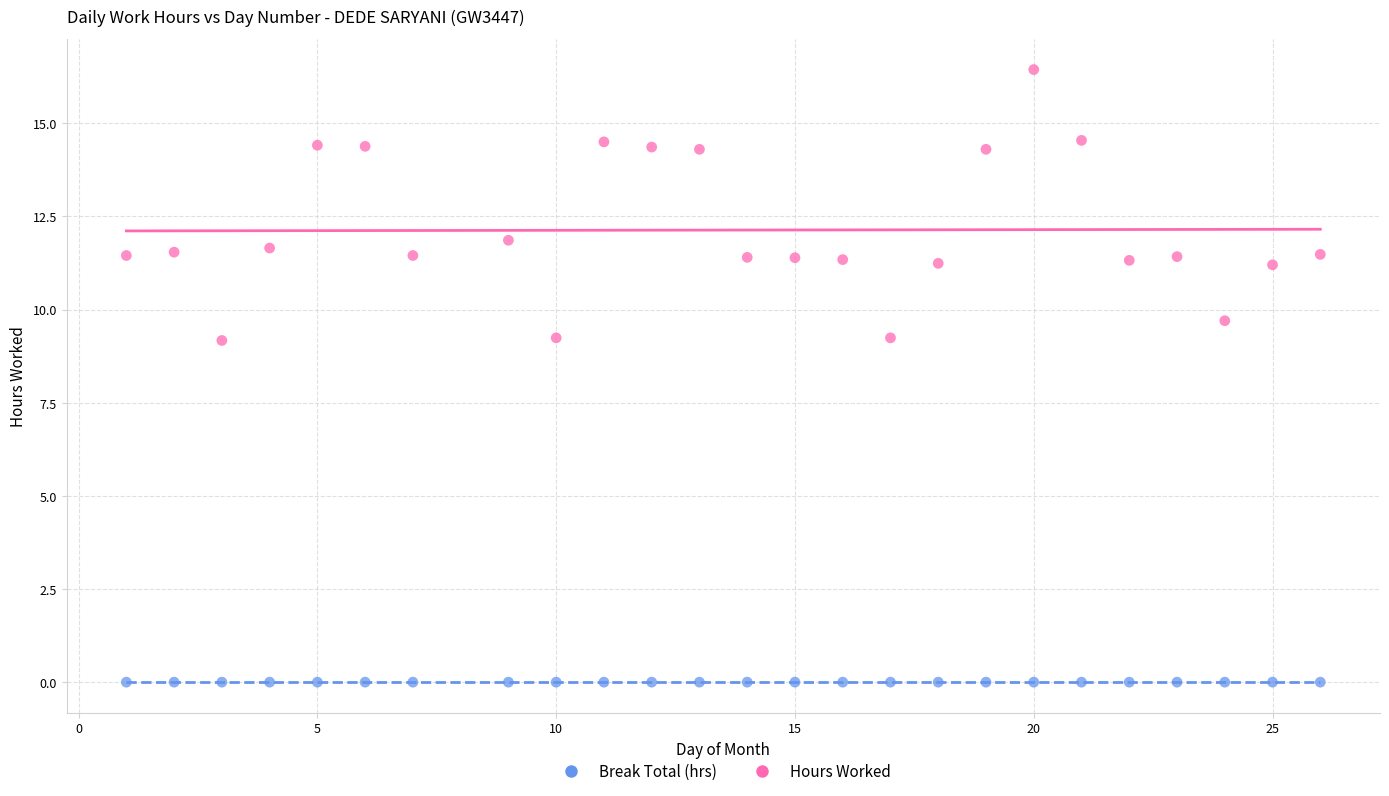

Which series contains the lowest Y value?

Break Total (hrs)